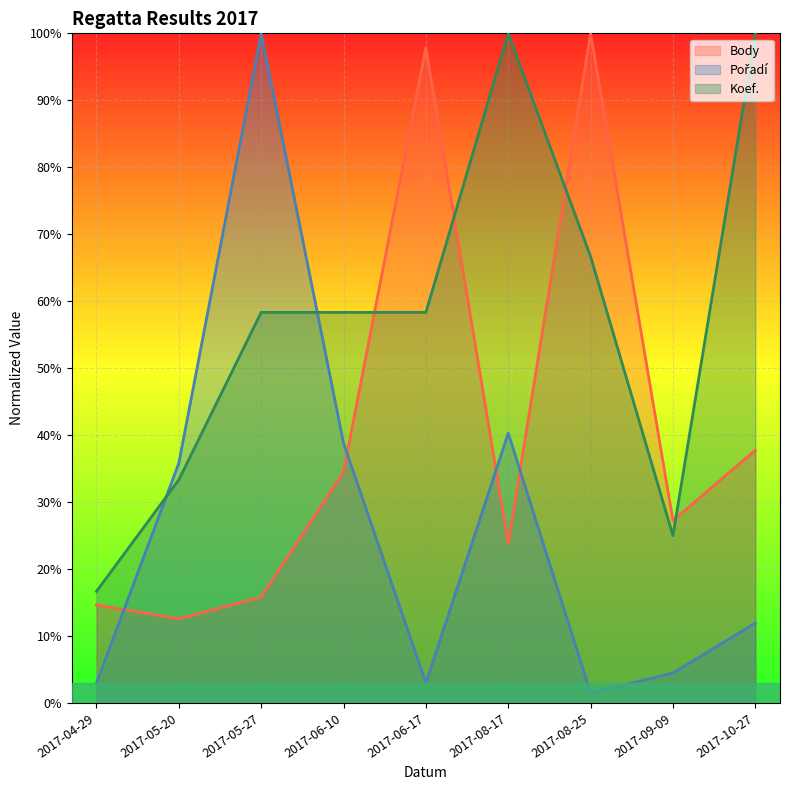

List the labels in order of Koef. value, largest first.

2017-08-17, 2017-10-27, 2017-08-25, 2017-05-27, 2017-06-10, 2017-06-17, 2017-05-20, 2017-09-09, 2017-04-29